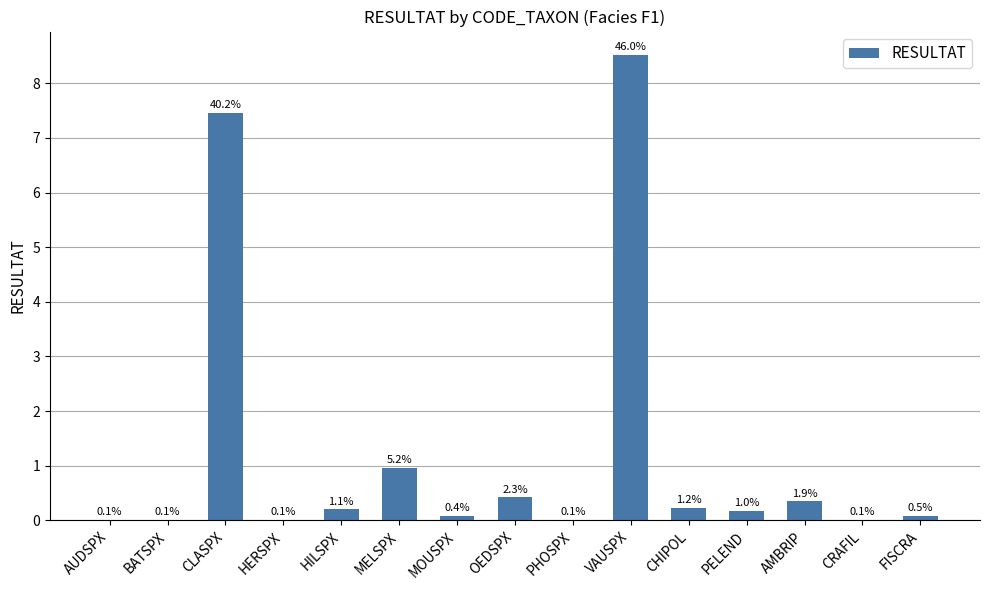

Reading right to left, list all the values displayed in this chart.

0.1	0.0	0.3	0.2	0.2	8.5	0.0	0.4	0.1	1.0	0.2	0.0	7.5	0.0	0.0